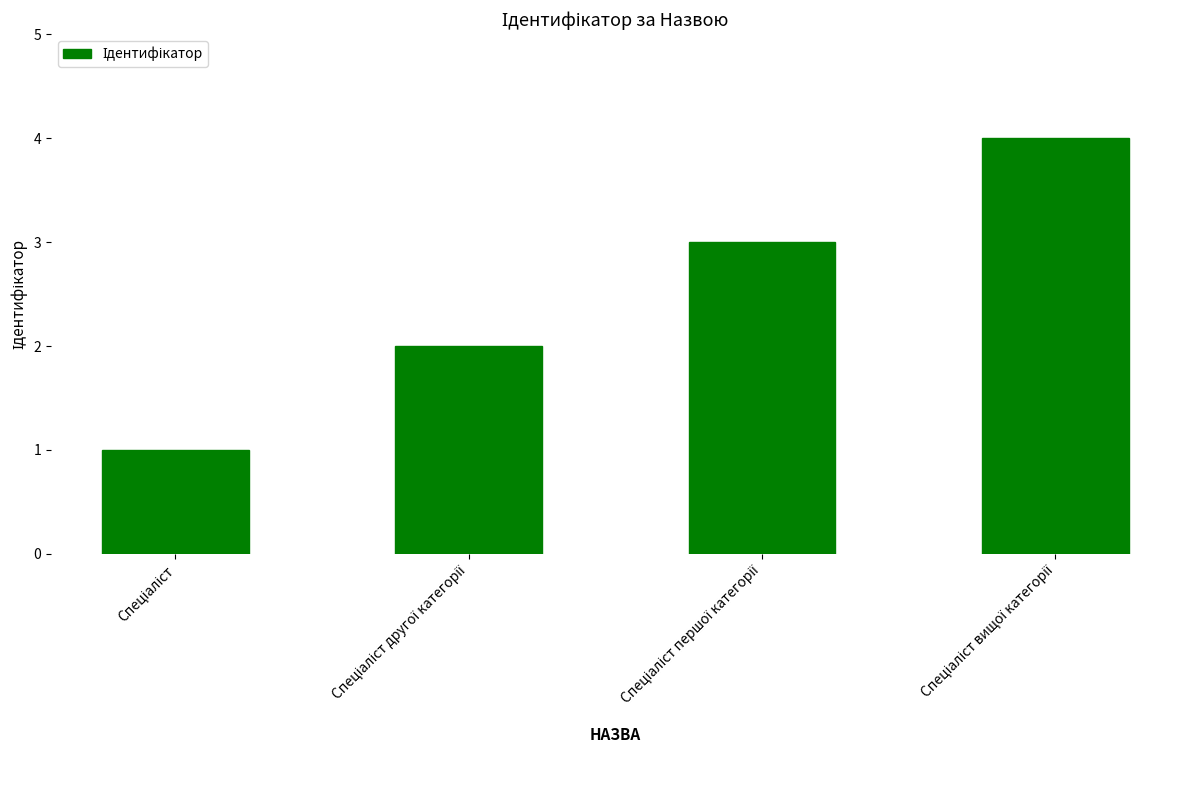

What is the greatest value displayed?

4